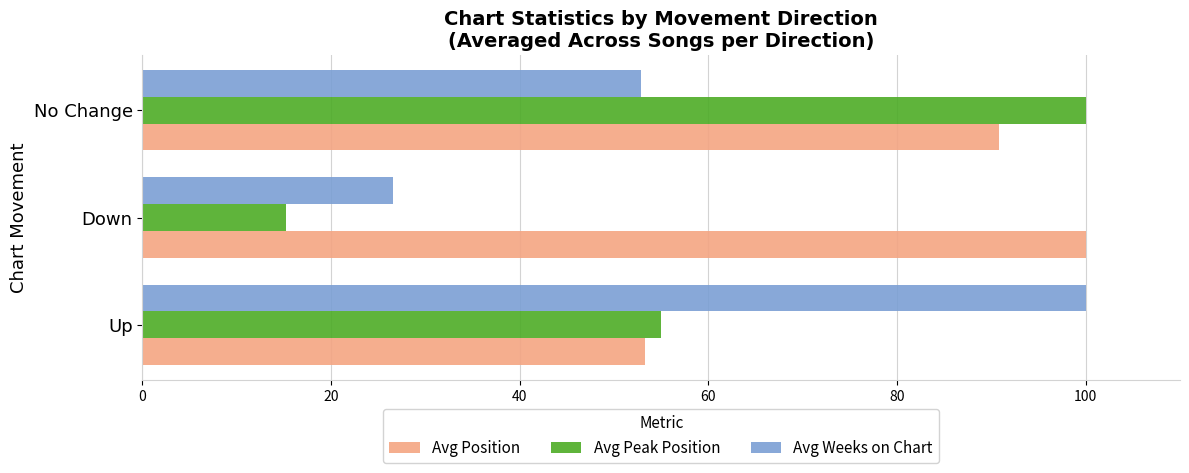

How many categories are shown in the chart?

3